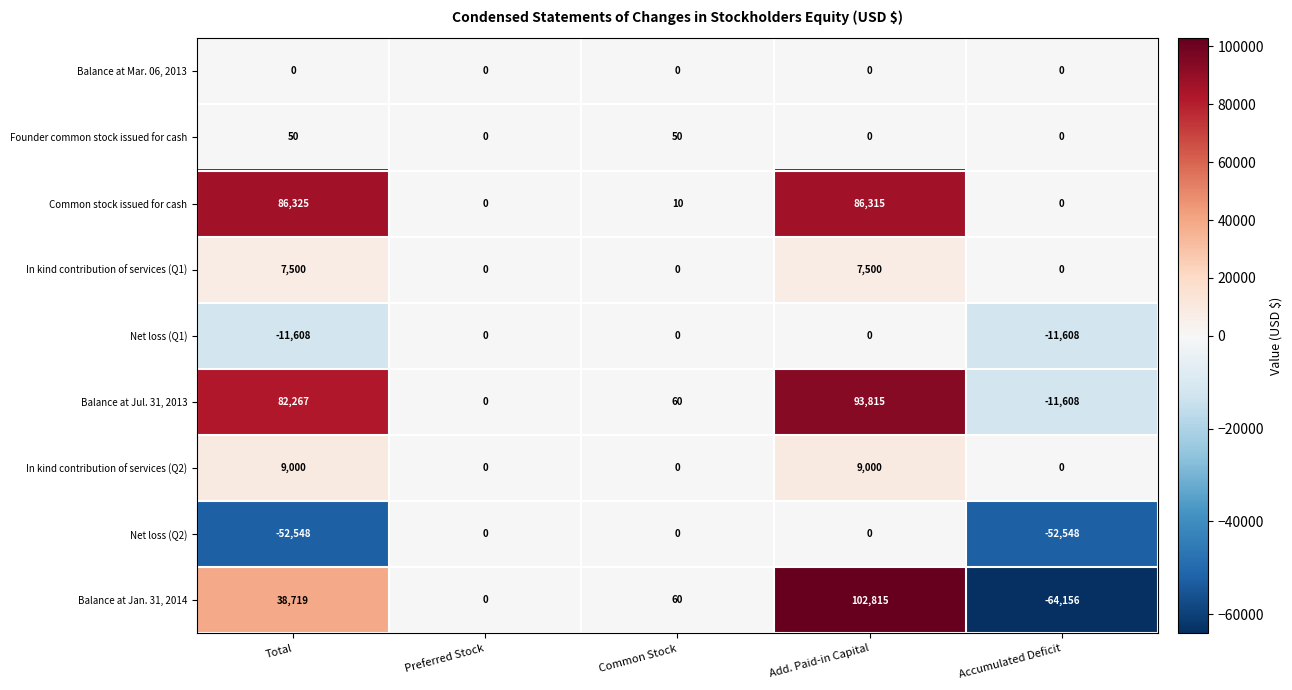

At which label is Balance at Jul. 31, 2013 closest to 41103?

Common Stock